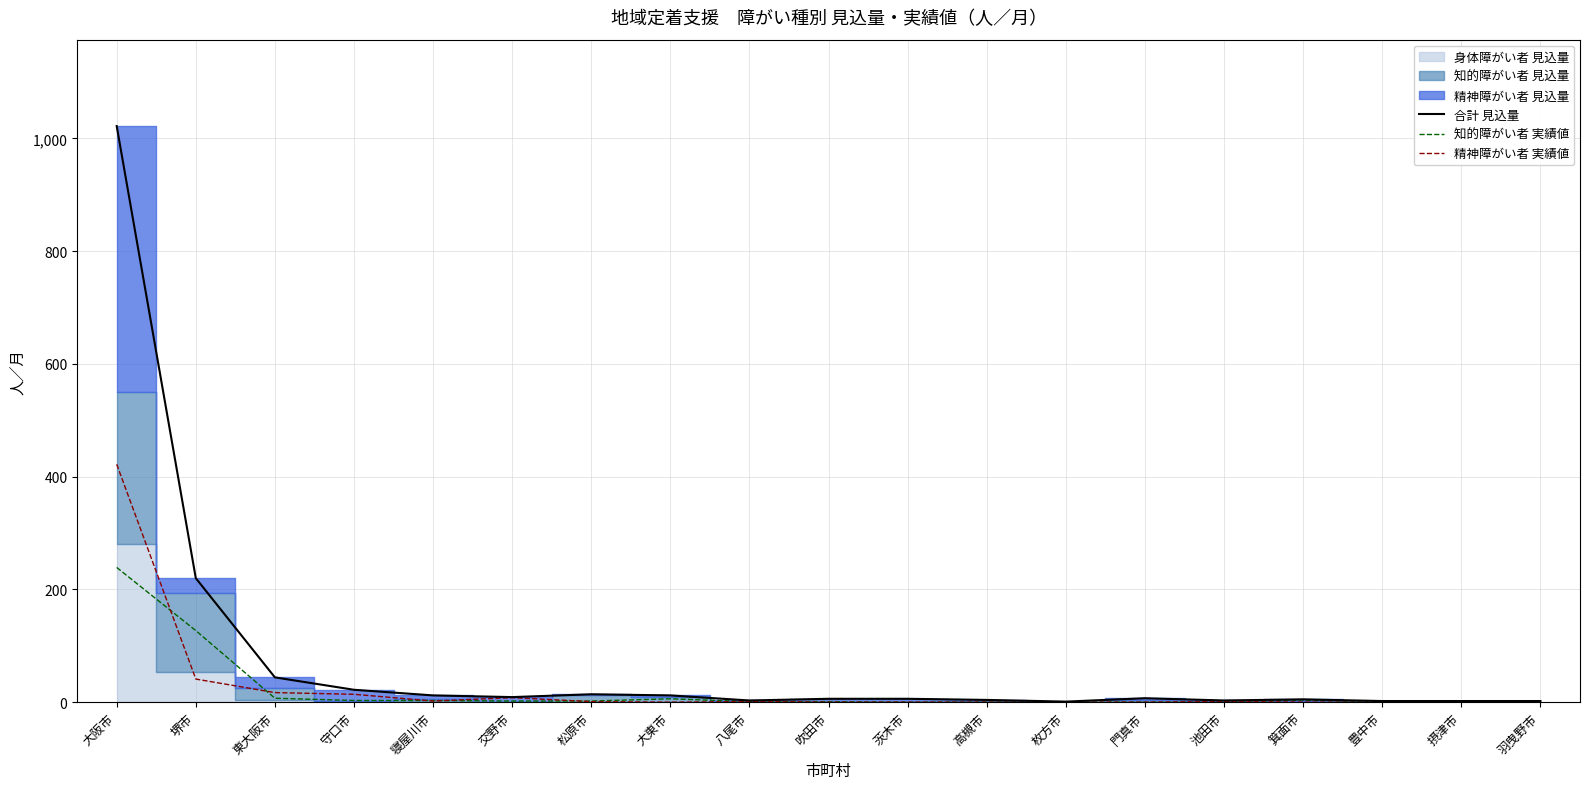

True or false: 知的障がい者 実績値 has a value of 6 at 大東市.

True